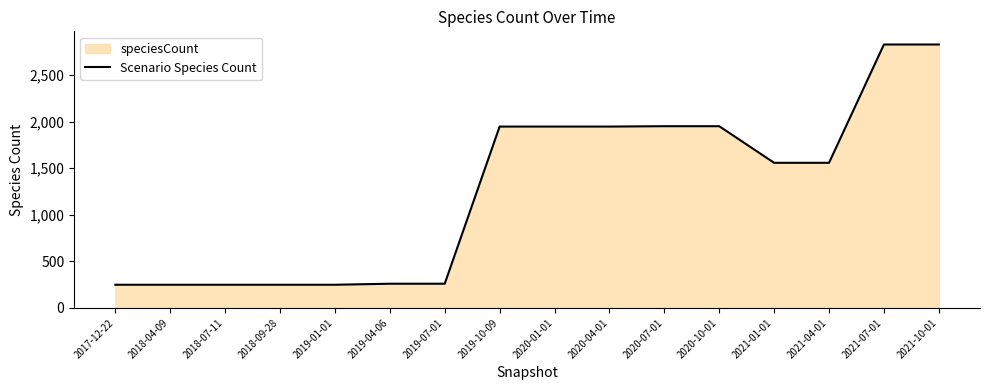

Which category has the lowest value across all series?

2017-12-22